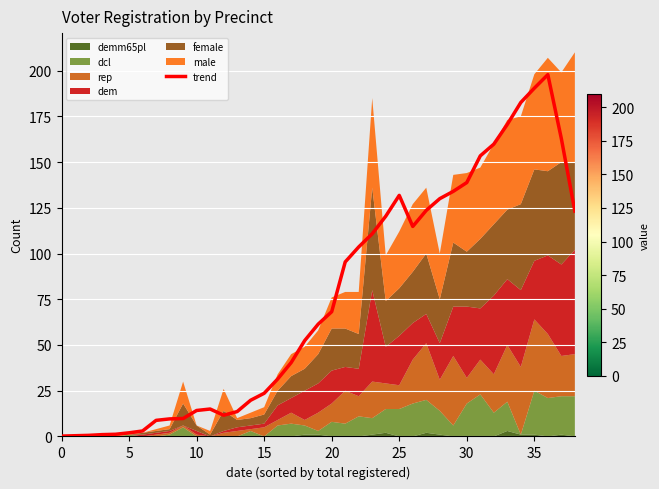

How many values exceed 61?

20